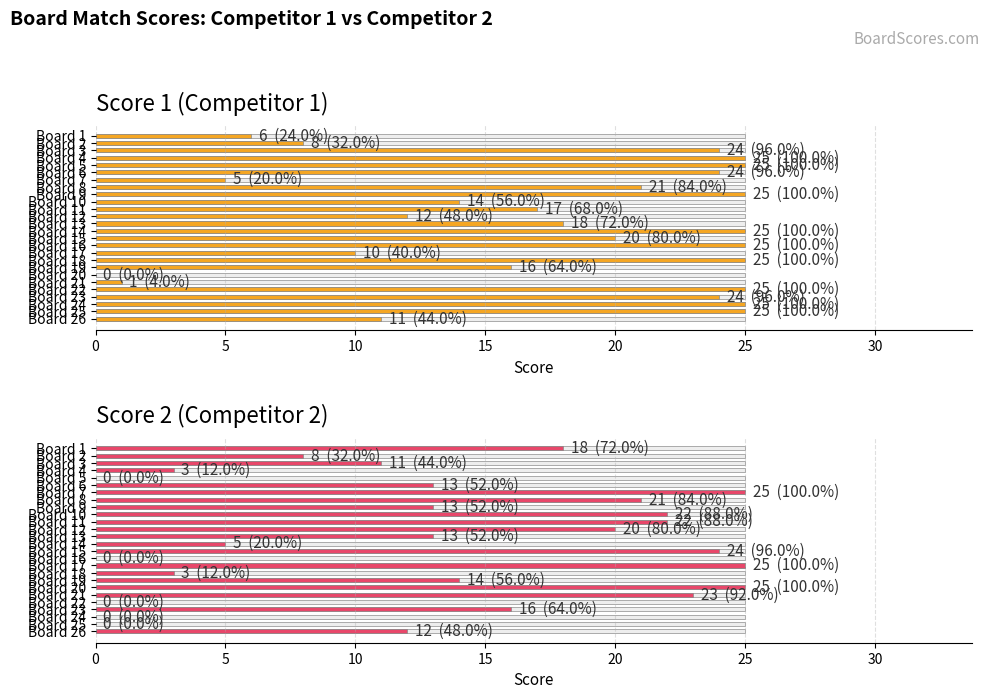

At how many categories does at least one series exceed 16?

23